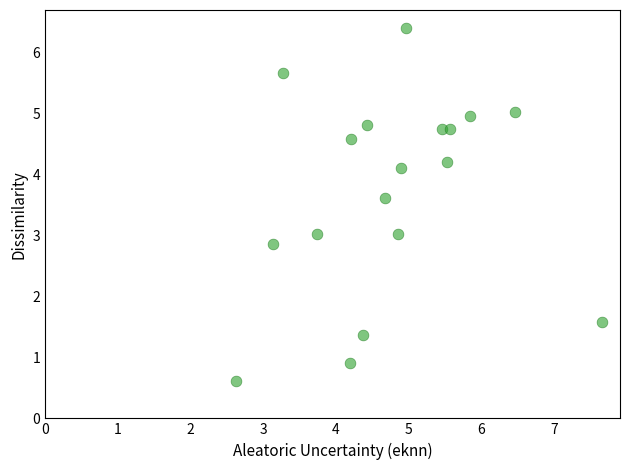

What is the range of X values (max minus min)?

5.0